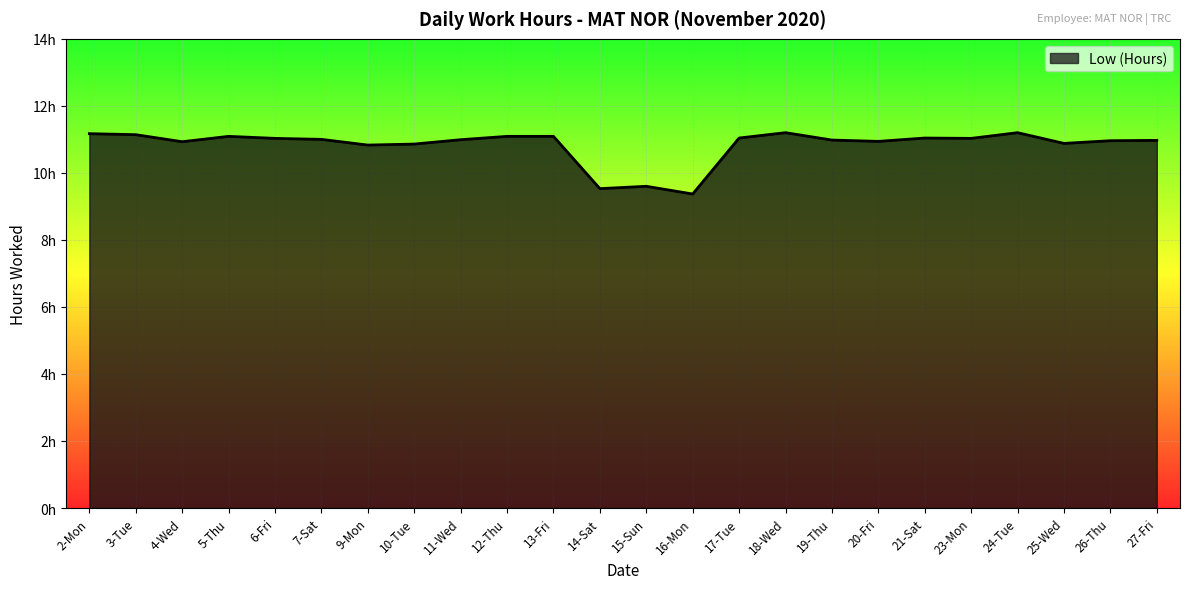

What is the difference between the second highest and second lowest values?

1.7